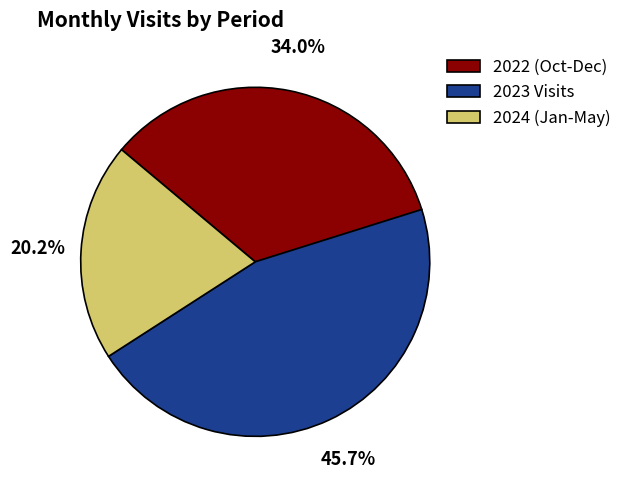

Combined, do 2022 (Oct-Dec) and 2024 (Jan-May) account for over 50%?

Yes